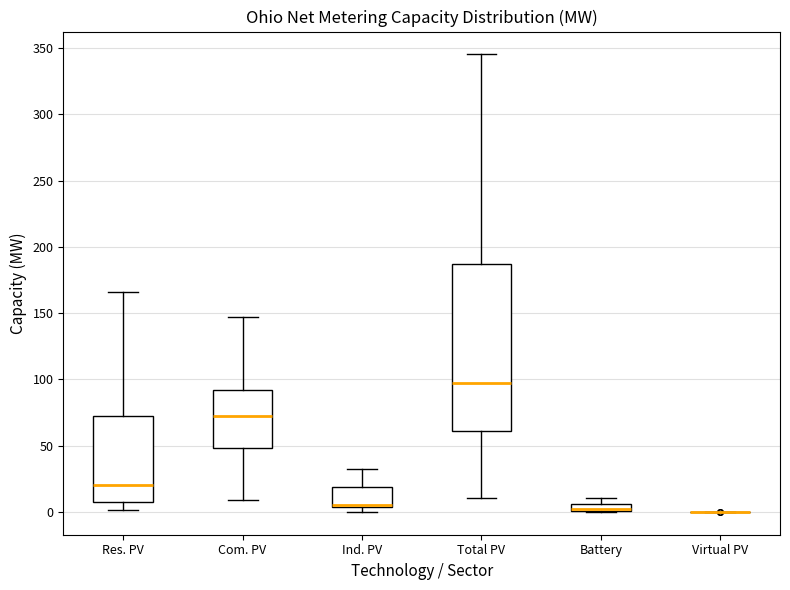

Where does the lower whisker of the box for Total PV end on the y-axis? The values are not printed on the chart, so give them approximately, as read against the axis.

10